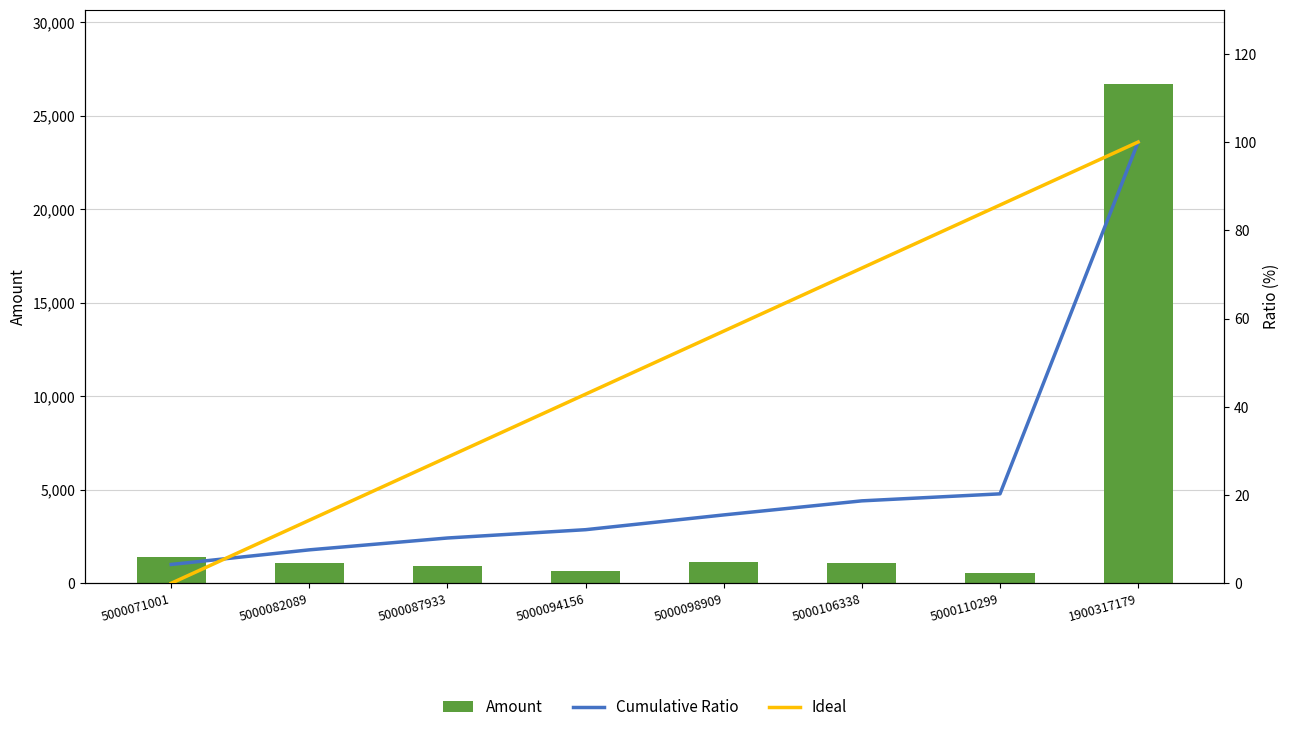

What is the difference between the Ideal values at 1900317179 and 5000110299?

14.3